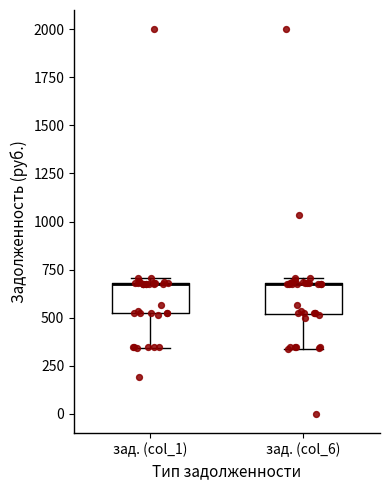

Reading left to right, transcribe this box plot: for each box, give where its median line is, the range the box spans, and where its two whiskers end, as read against the y-axis. The values are not printed on the chart, so give them approximately, as read against the axis.

зад. (col_1): median 700 (drawn on the box's upper edge), box 500 to 700, whiskers 350 to 700 (just above the box's upper edge)
зад. (col_6): median 650 (drawn on the box's upper edge), box 500 to 700, whiskers 350 to 700 (just above the box's upper edge)